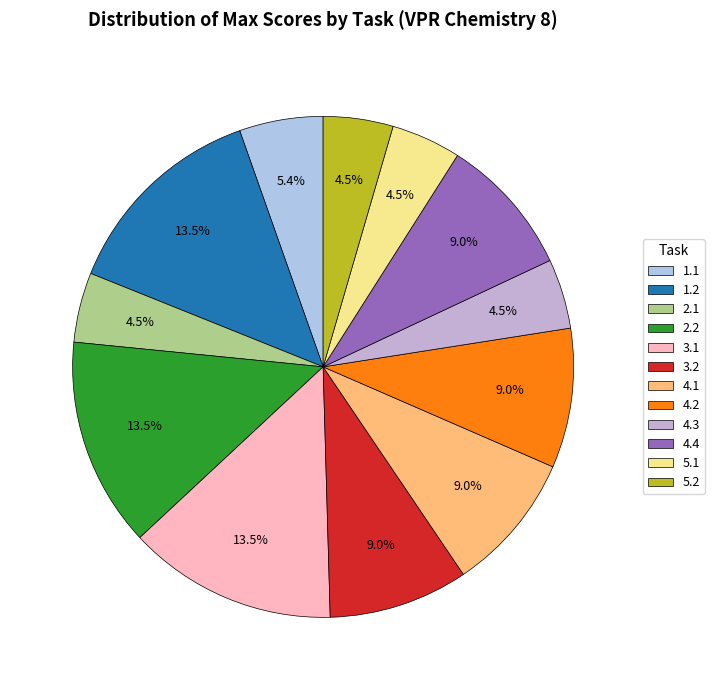

Is the sum of 4.3 and 1.2 greater than half?

No